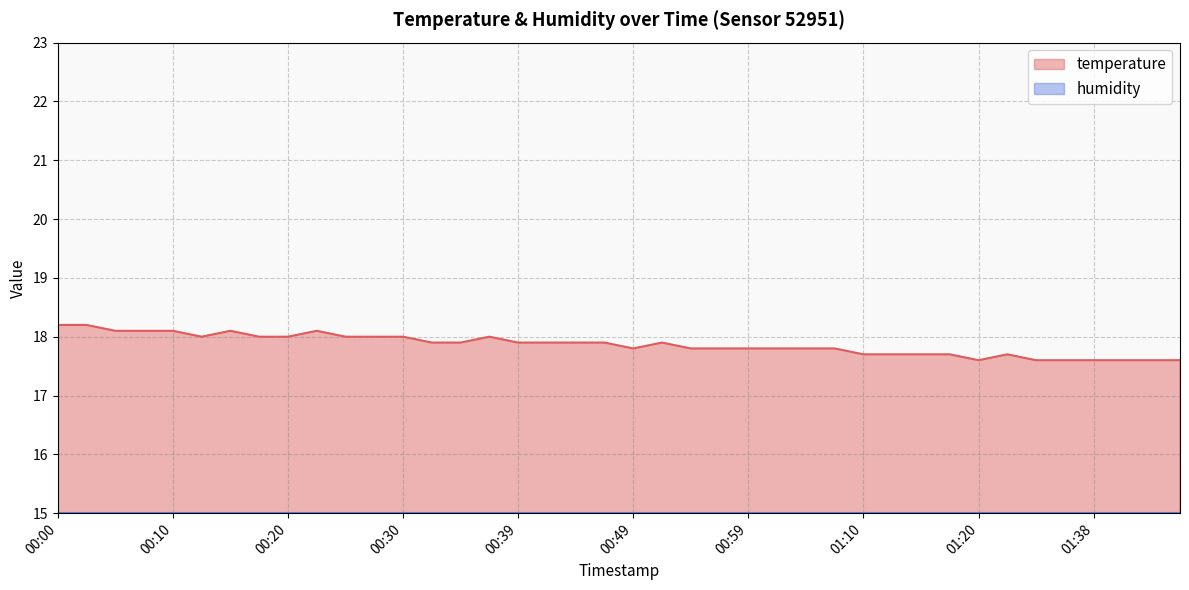

What is the label of the 14th point from the left?

00:32